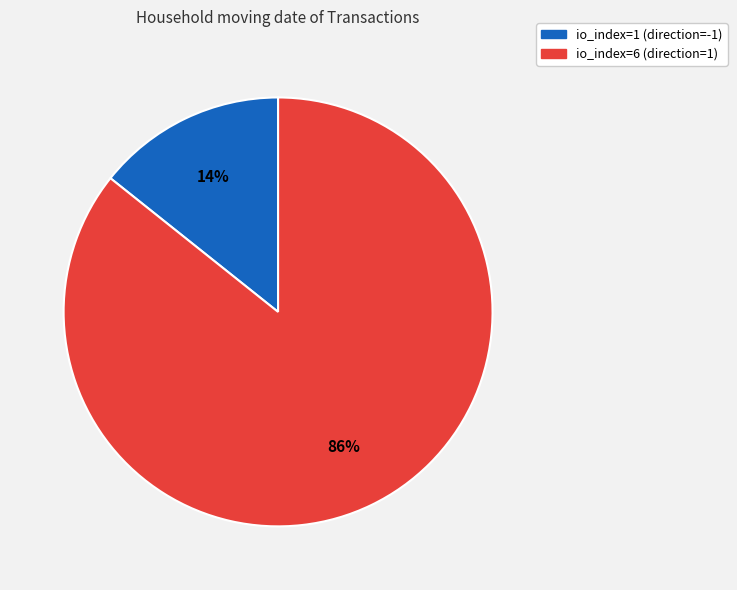

To the nearest percent, what is the combined percentage of io_index=1 (direction=-1) and io_index=6 (direction=1)?

100%